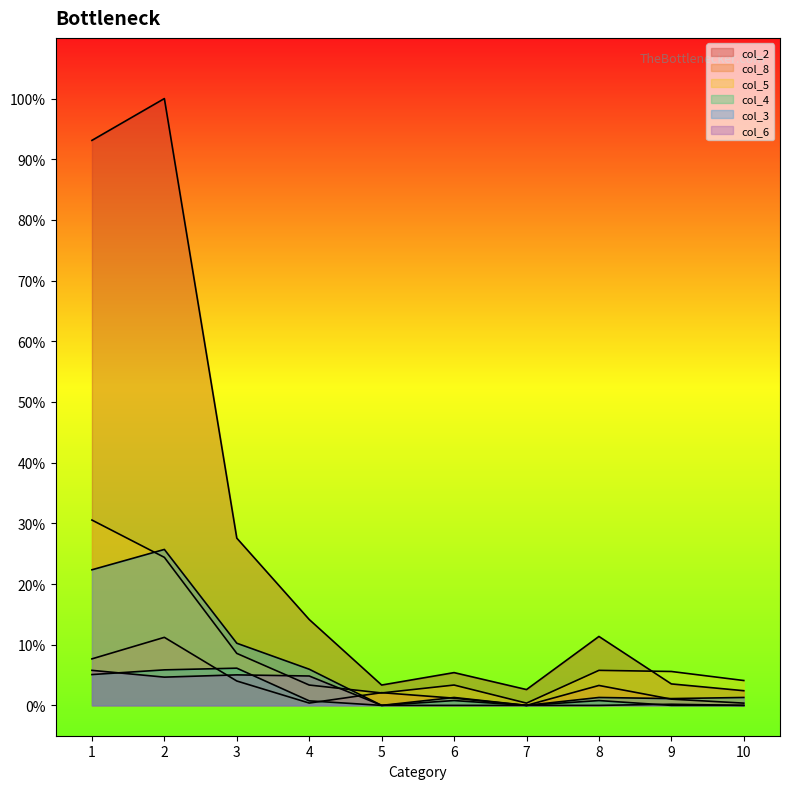

Between 3 and 5, which series saw the biggest shift?

col_2